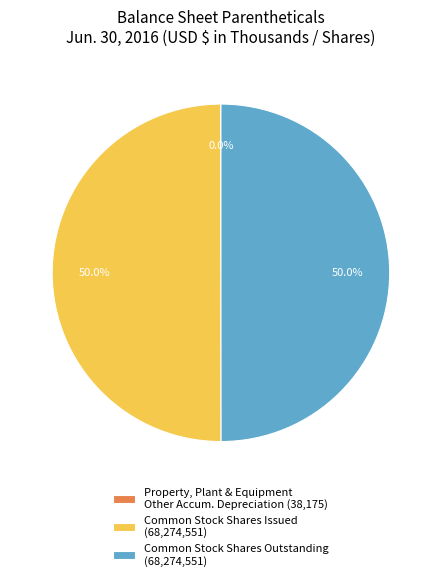

Approximately how many times larger is the value at Common Stock Shares Issued (68,274,551) compared to Common Stock Shares Outstanding (68,274,551)?

1.0